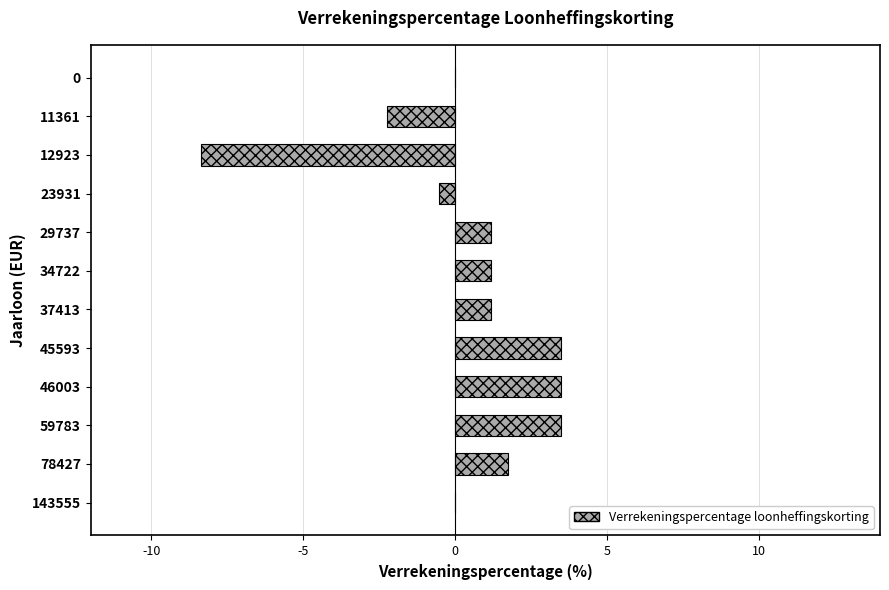

How many series are shown in this chart?

1